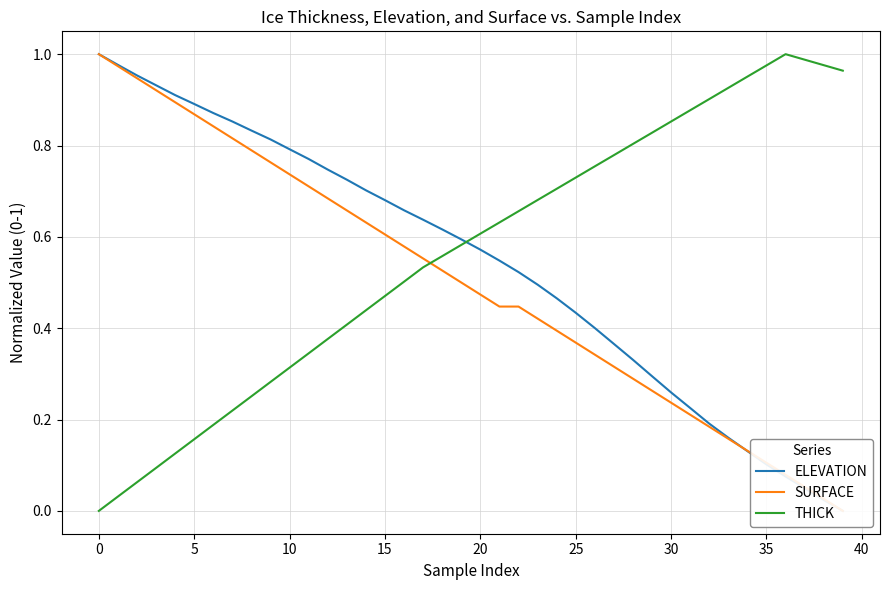

Count the number of data series in this chart.

3